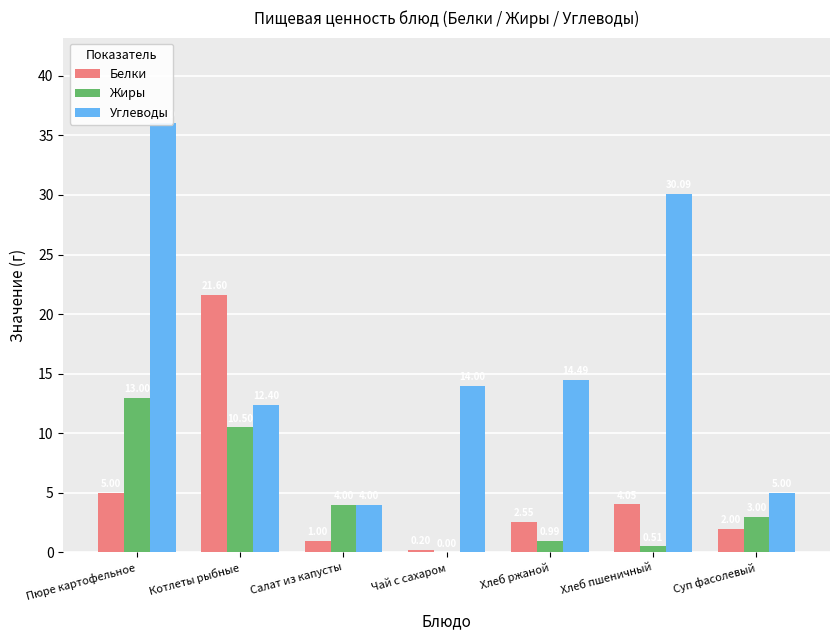

Rank the series by their maximum value, from highest to lowest.

Углеводы, Белки, Жиры